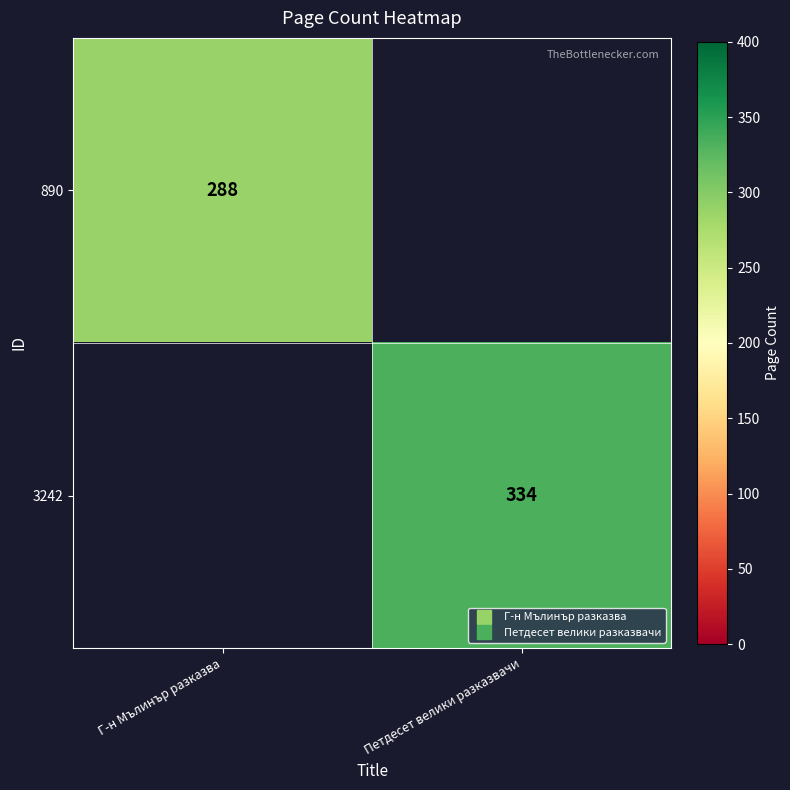

What is the difference between the maximum and minimum values in the 3242 series?

334